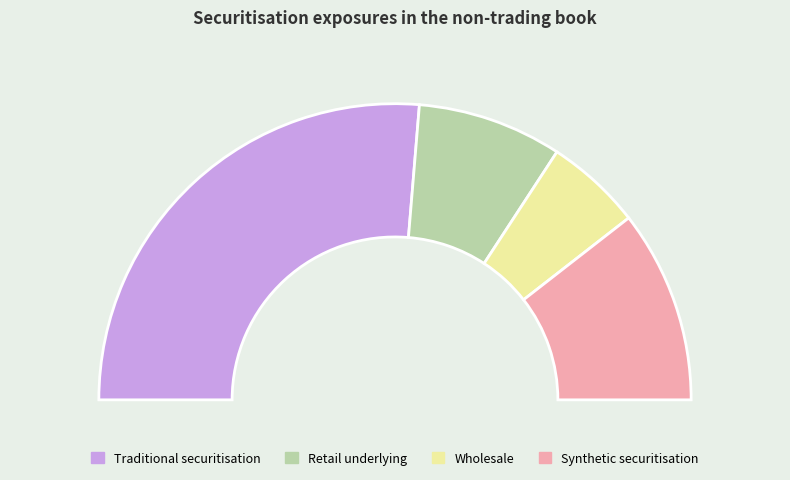

Count the number of slices in the pie.

4